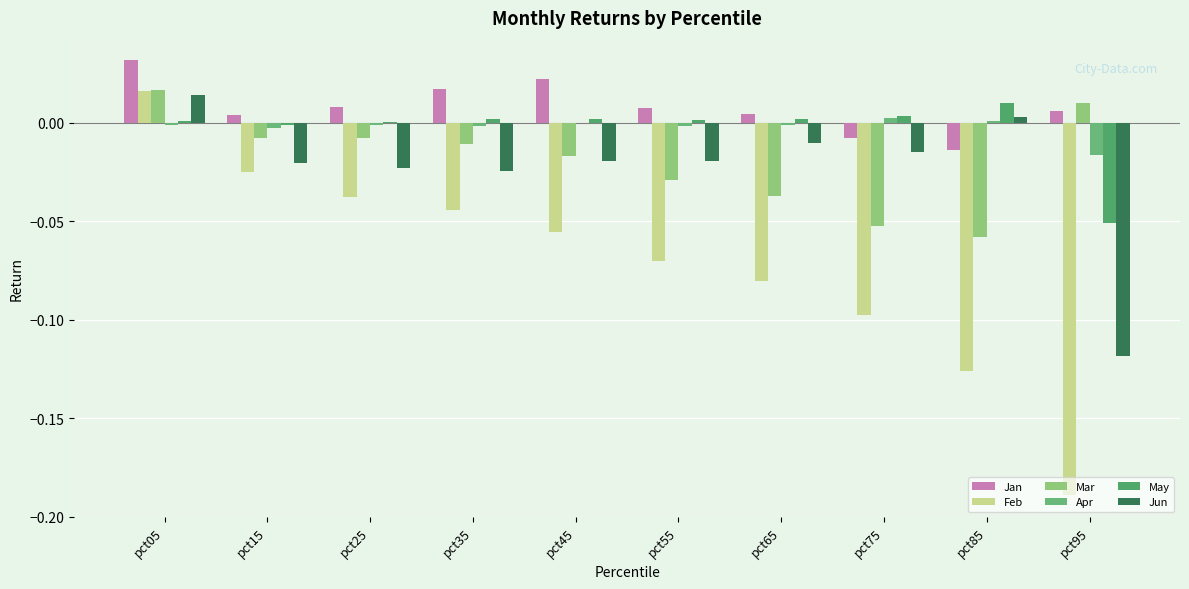

How many positive values does the Feb series have?

1